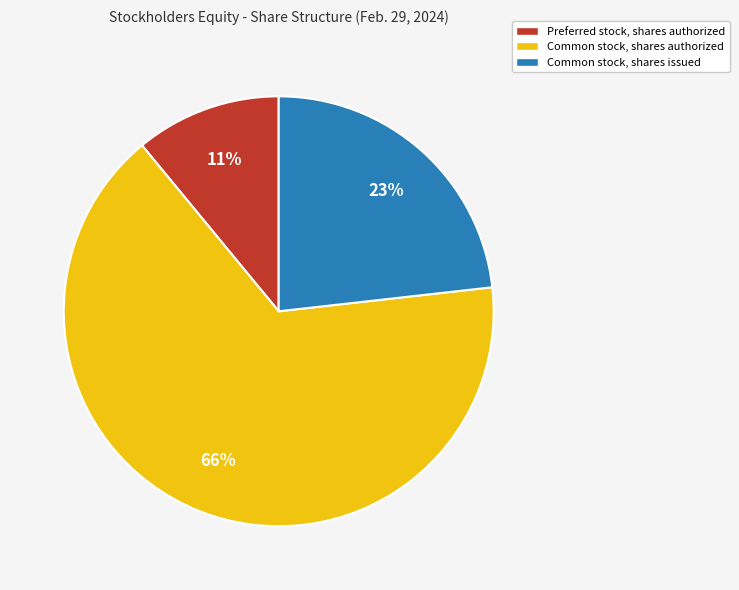

Rank the categories by value from lowest to highest.

Preferred stock, shares authorized, Common stock, shares issued, Common stock, shares authorized